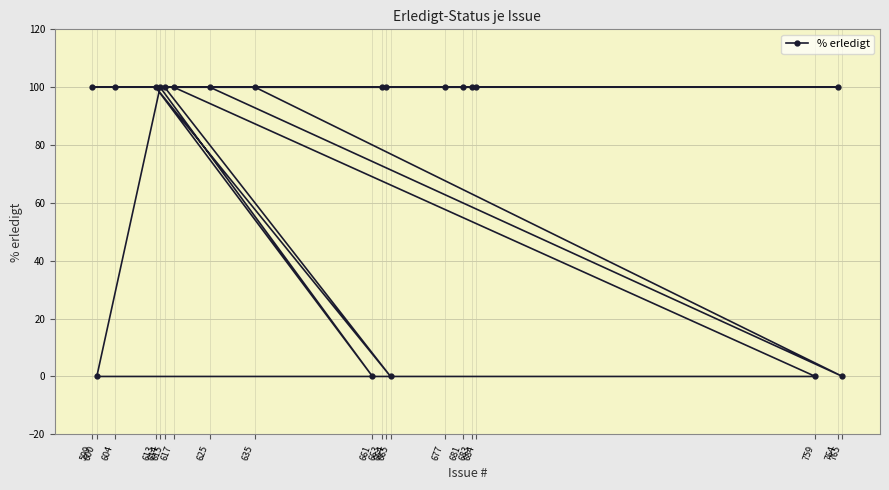

What is the value of the 3rd point from the left?

100